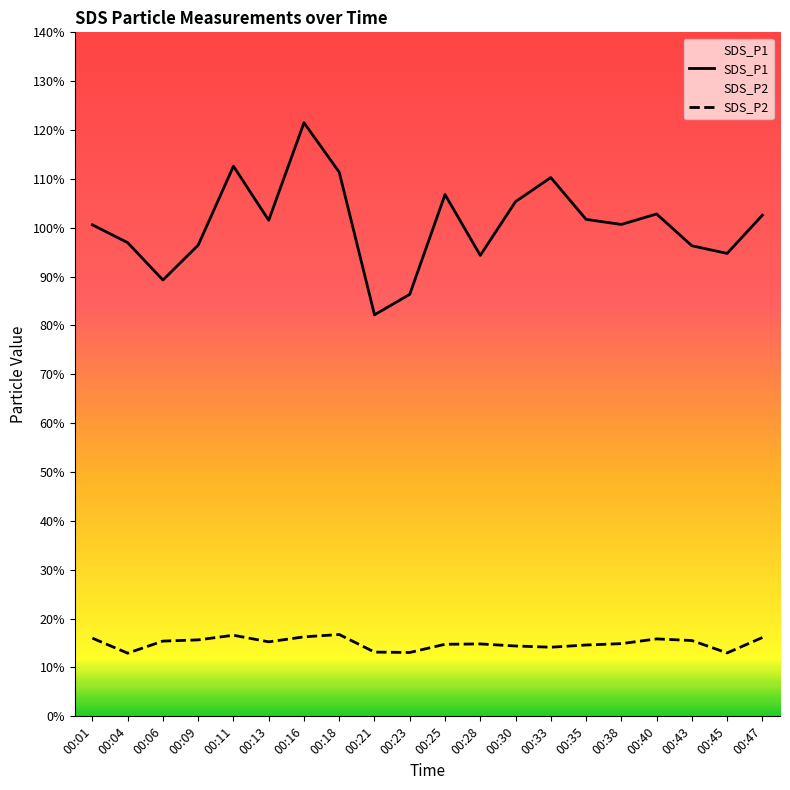

What is the minimum value shown in the chart?

12.9